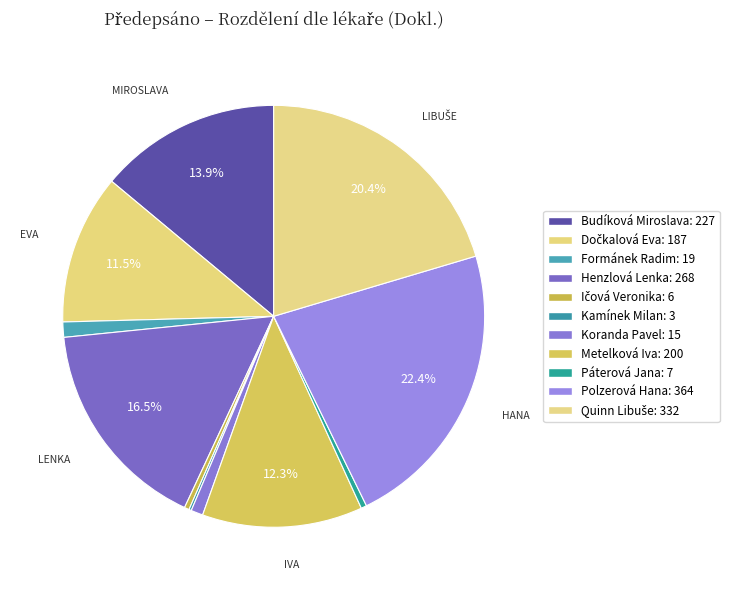

Approximately how many times larger is the value at Budíková Miroslava compared to Ičová Veronika?

37.8